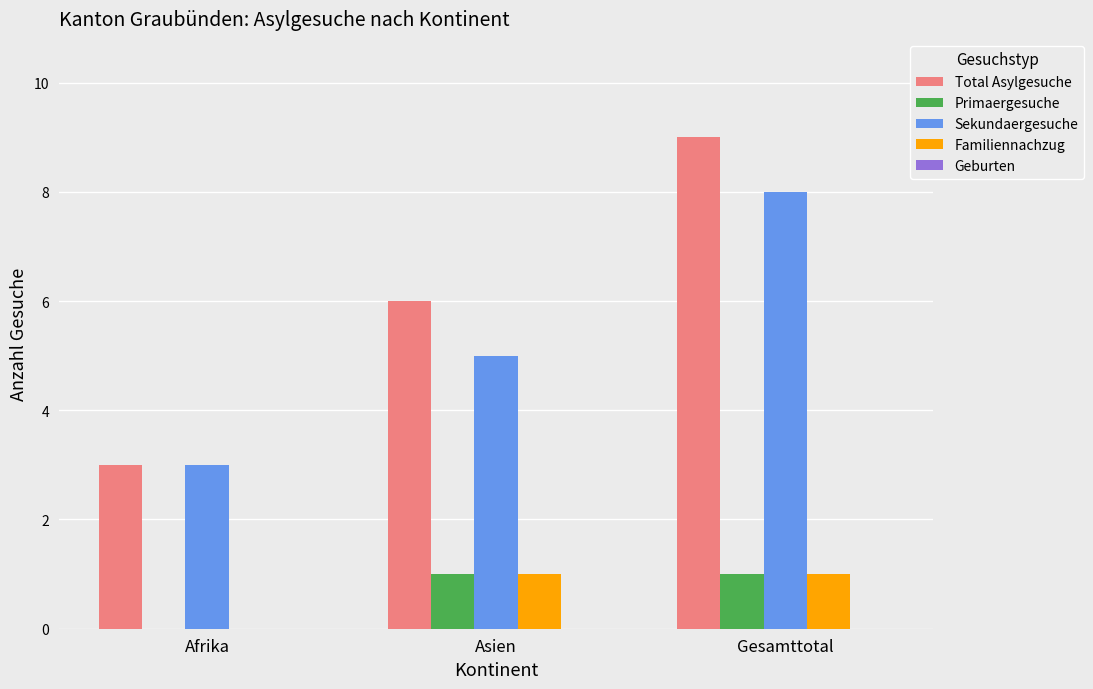

What is the maximum value shown in the chart?

9